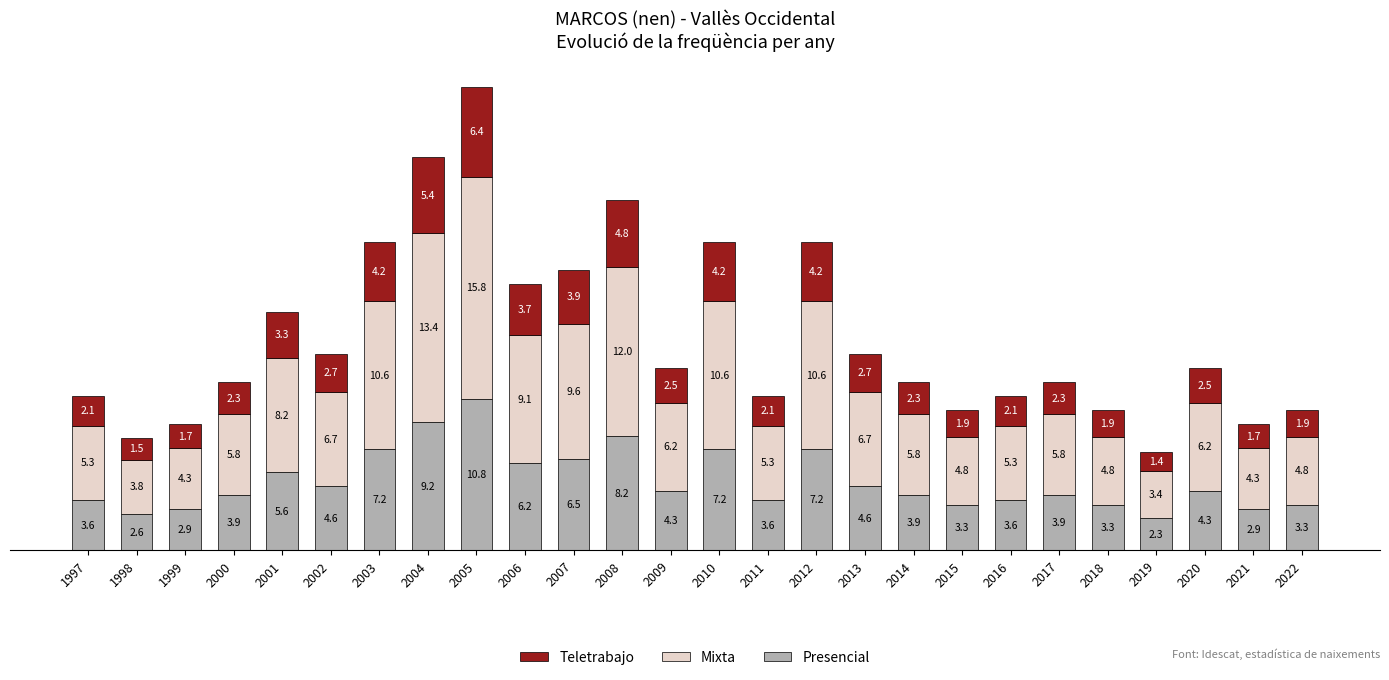

At which label does Presencial reach its minimum?

2019